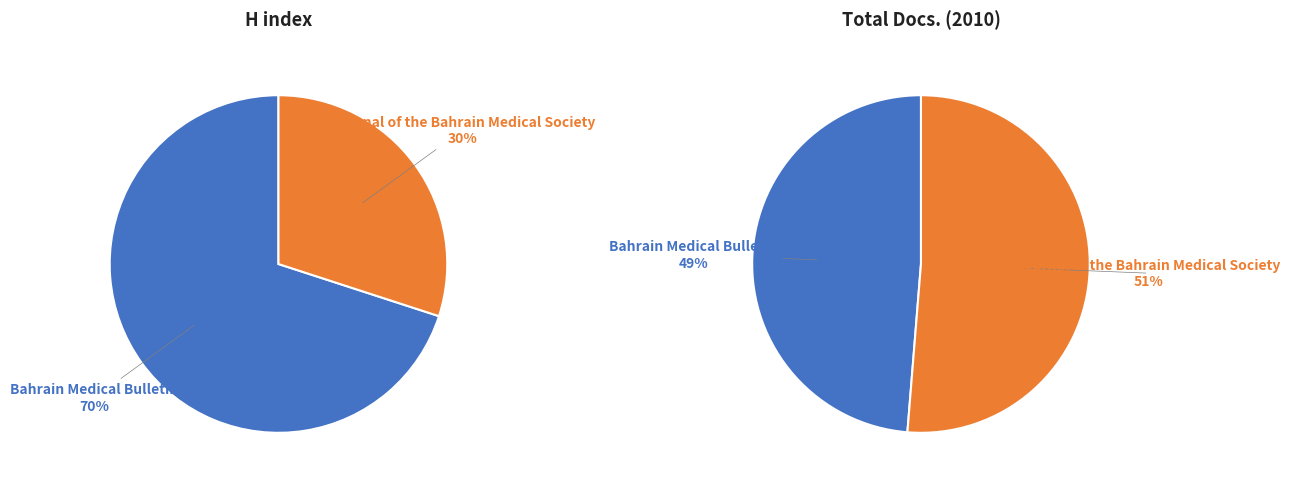

Which slice is the largest?

Bahrain Medical Bulletin